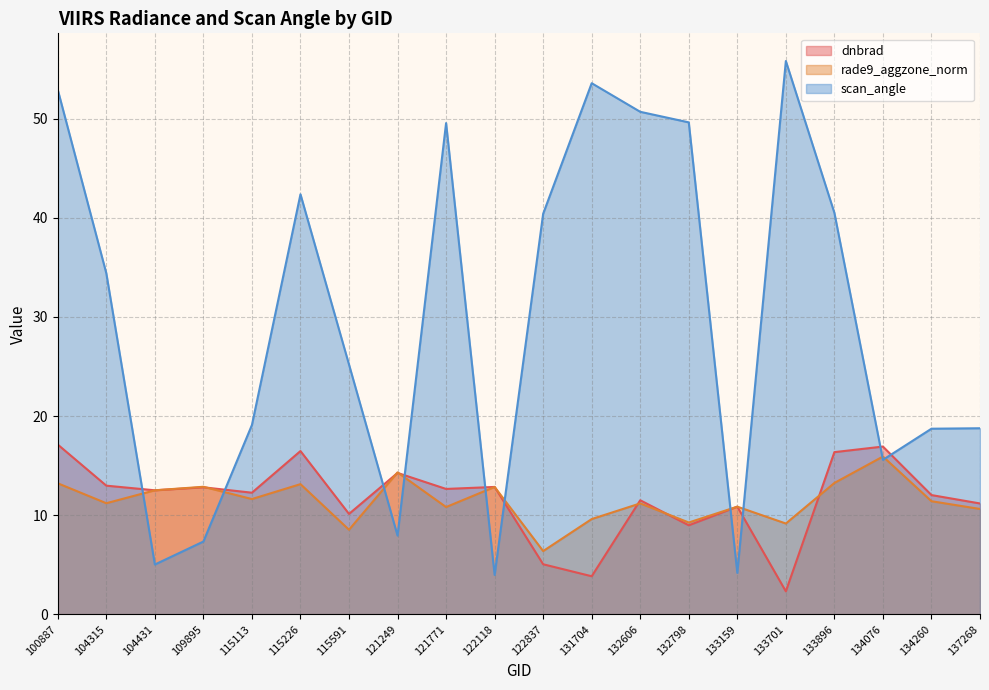

Rank the series at 122837 from highest to lowest value.

scan_angle, rade9_aggzone_norm, dnbrad